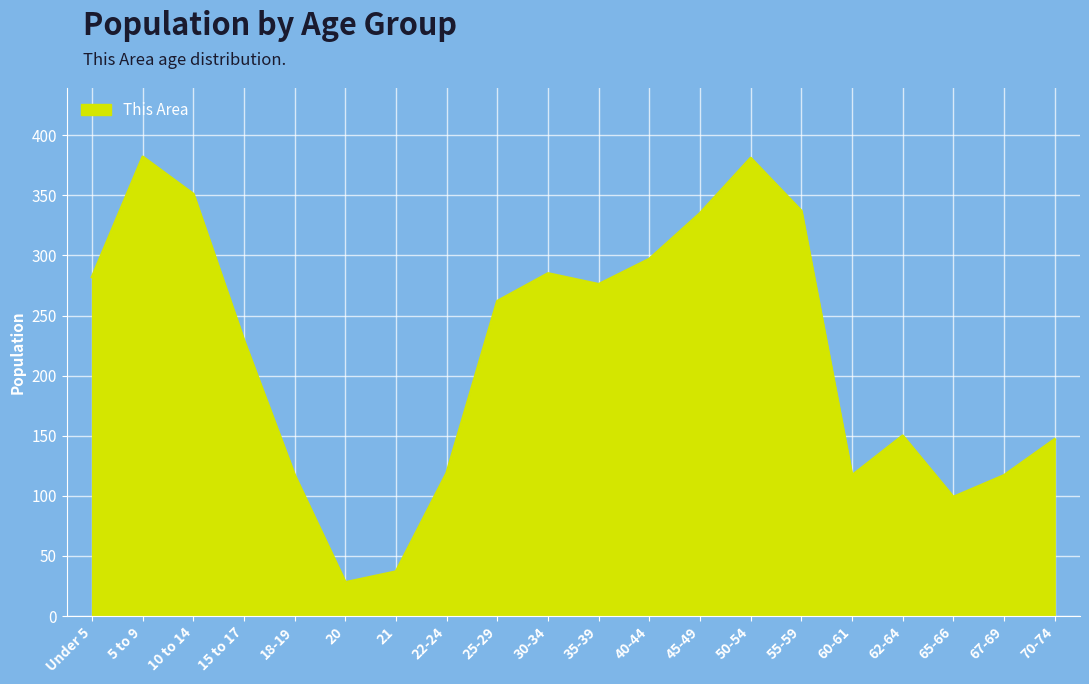

True or false: the data shows 480 at 55-59.

False